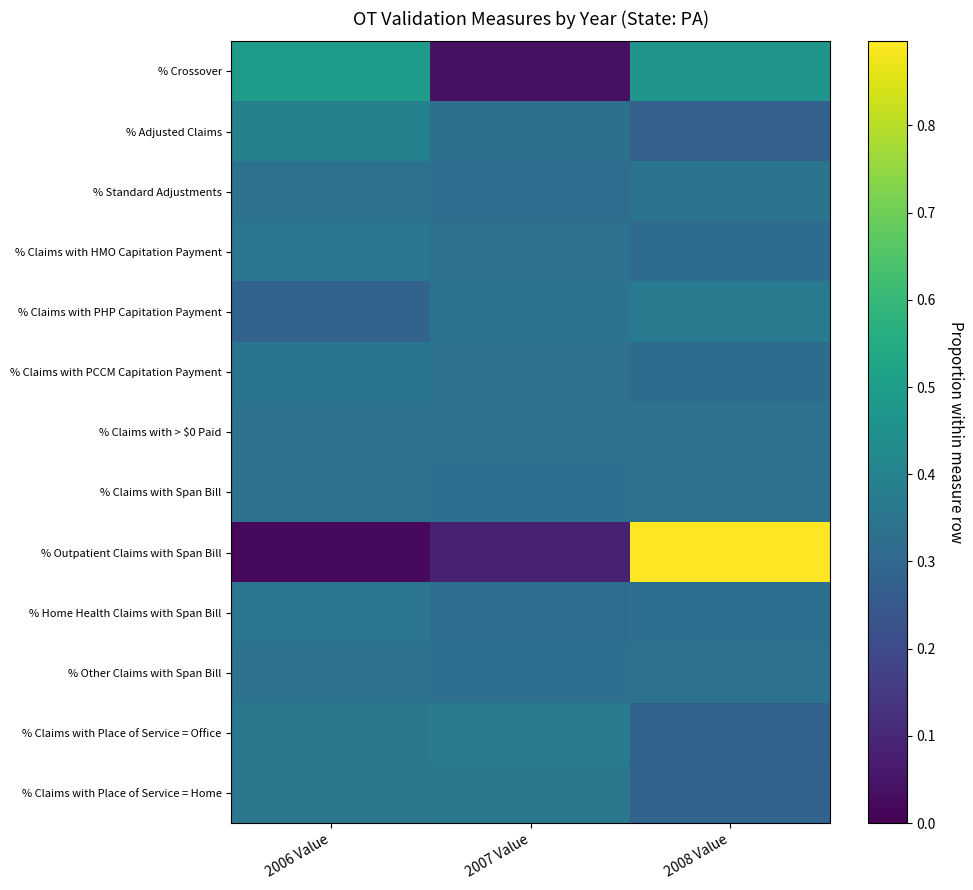

What is the total value across all series at 2008 Value?

4.9